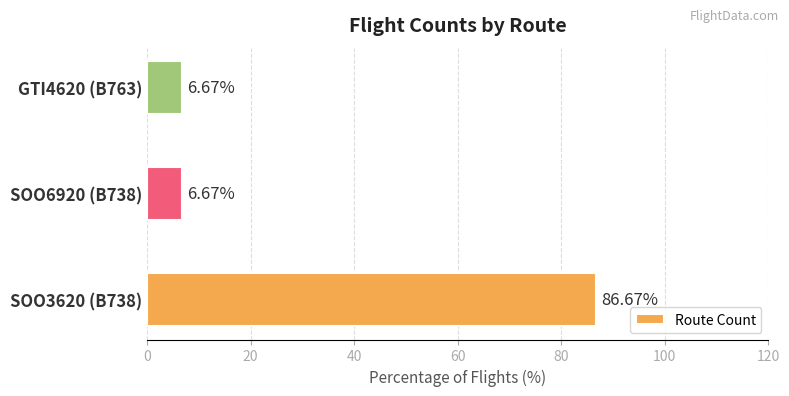

What is the difference between the maximum and minimum values?

80.0